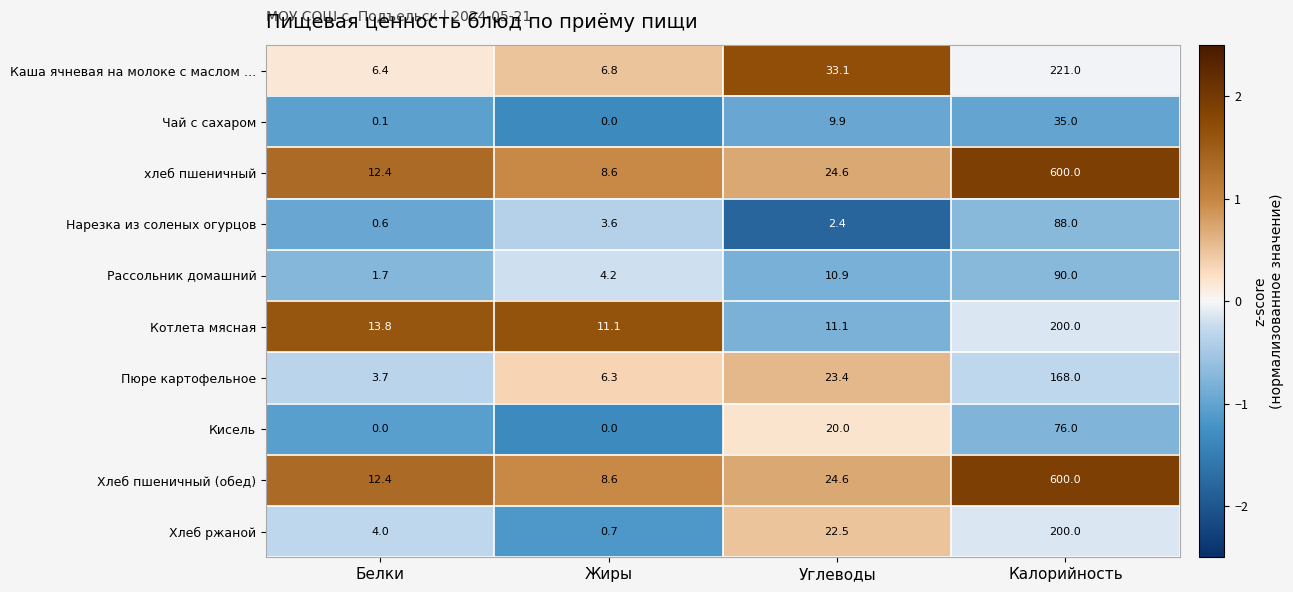

At which label does Хлеб пшеничный (обед) reach its minimum?

Жиры